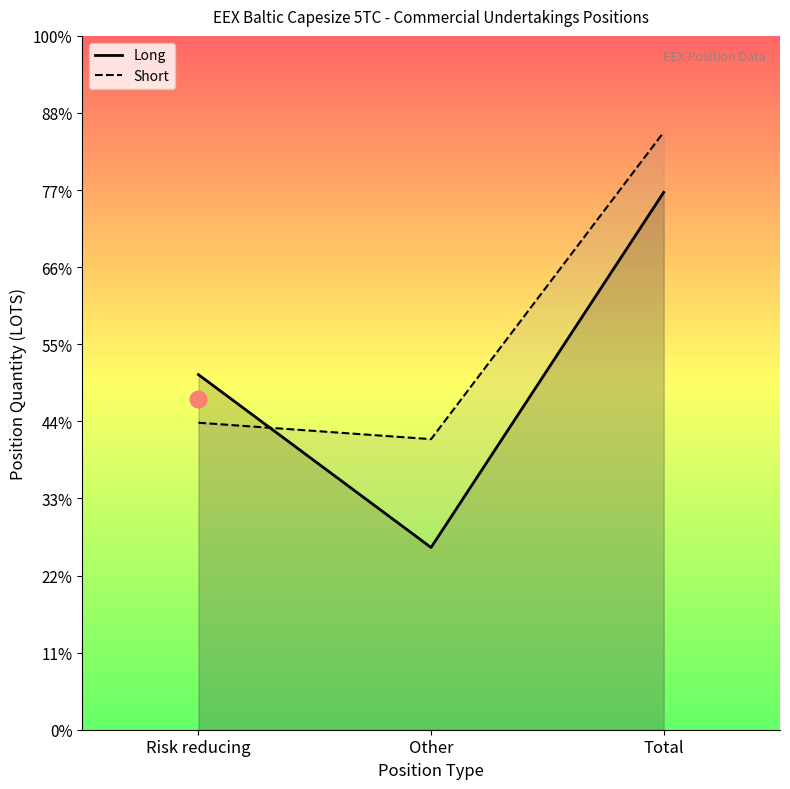

Is it true that Long equals 11819.5 at Other?

True